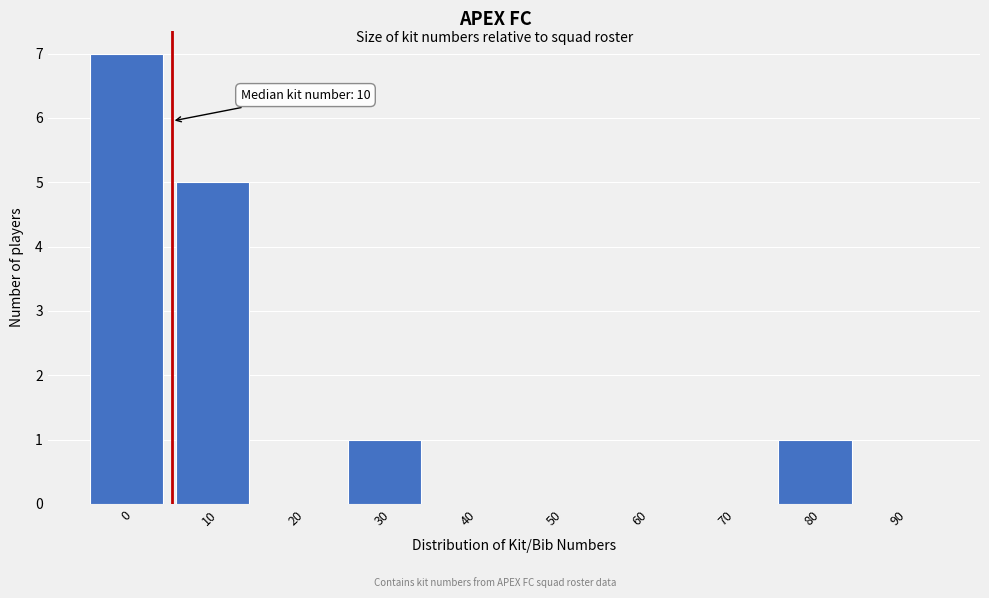

Reading right to left, what are all the values shown in this chart?

90=0	80=1	70=0	60=0	50=0	40=0	30=1	20=0	10=5	0=7